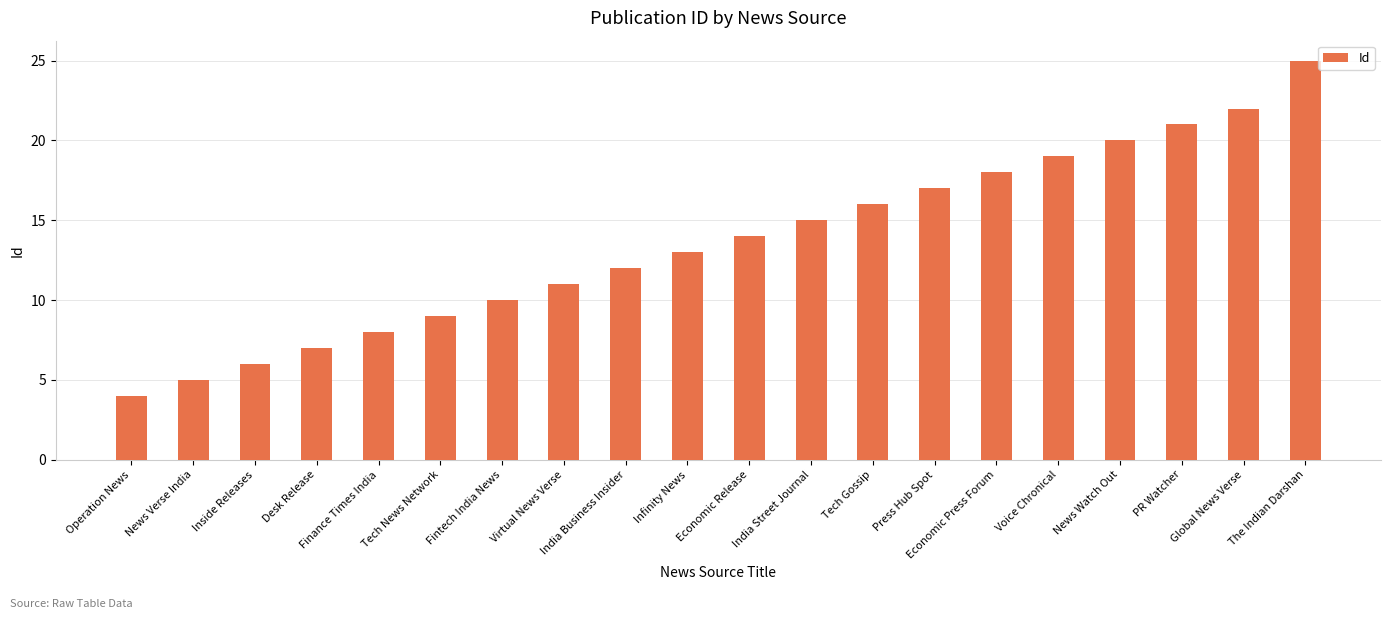

What is the difference between the second highest and minimum values?

18